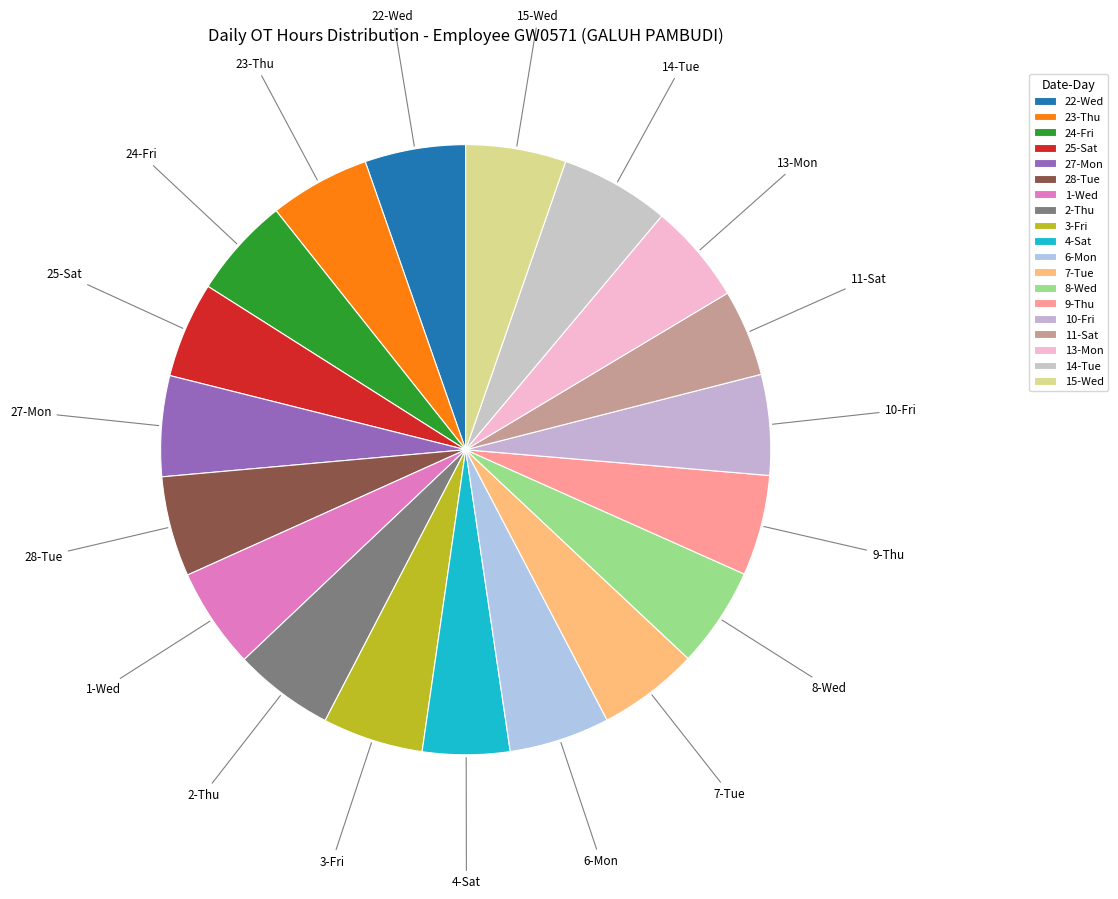

Count the number of slices in the pie.

19